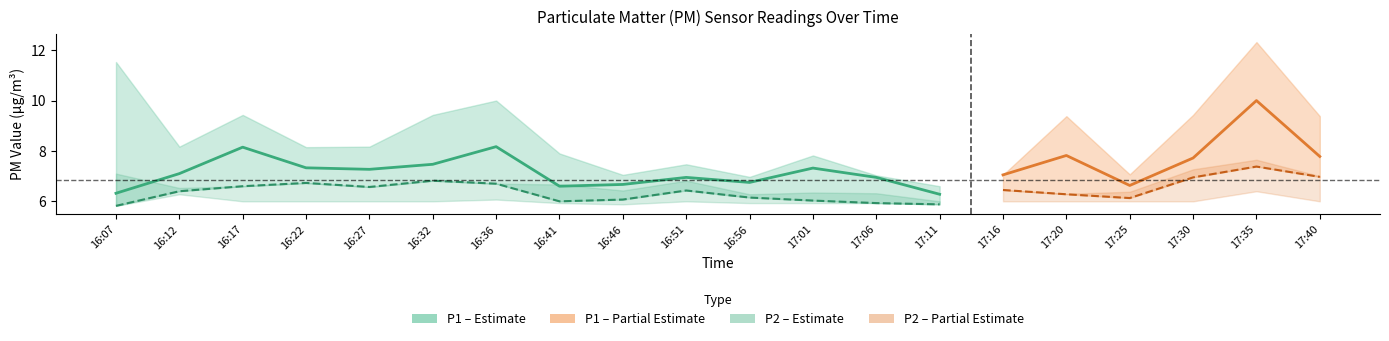

How many lines are shown in the chart?

6